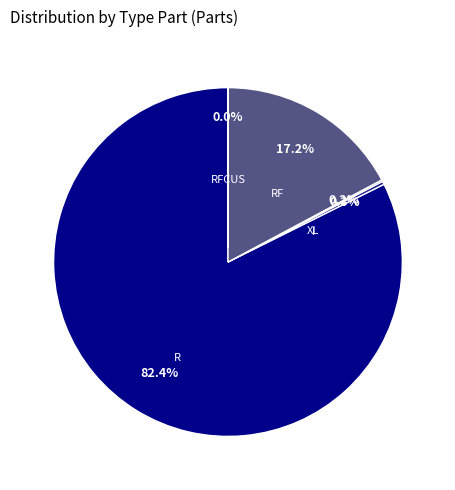

Which category has the biggest portion of the pie?

R